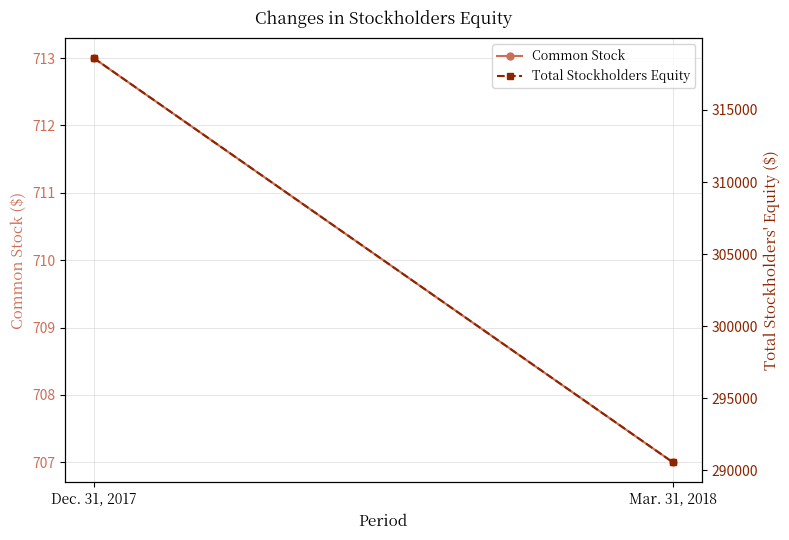

What is the sum of all Common Stock values?

1420